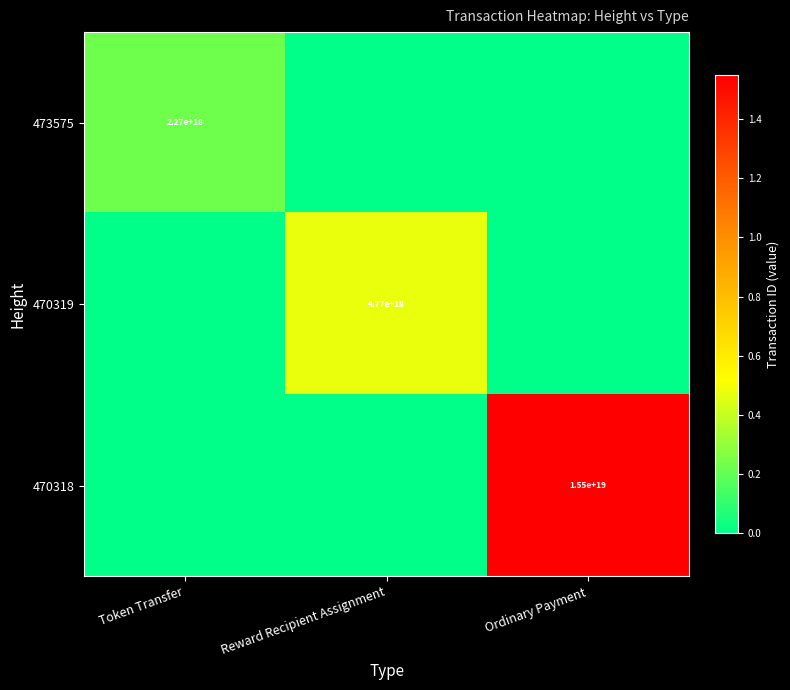

How many series are shown in this chart?

3